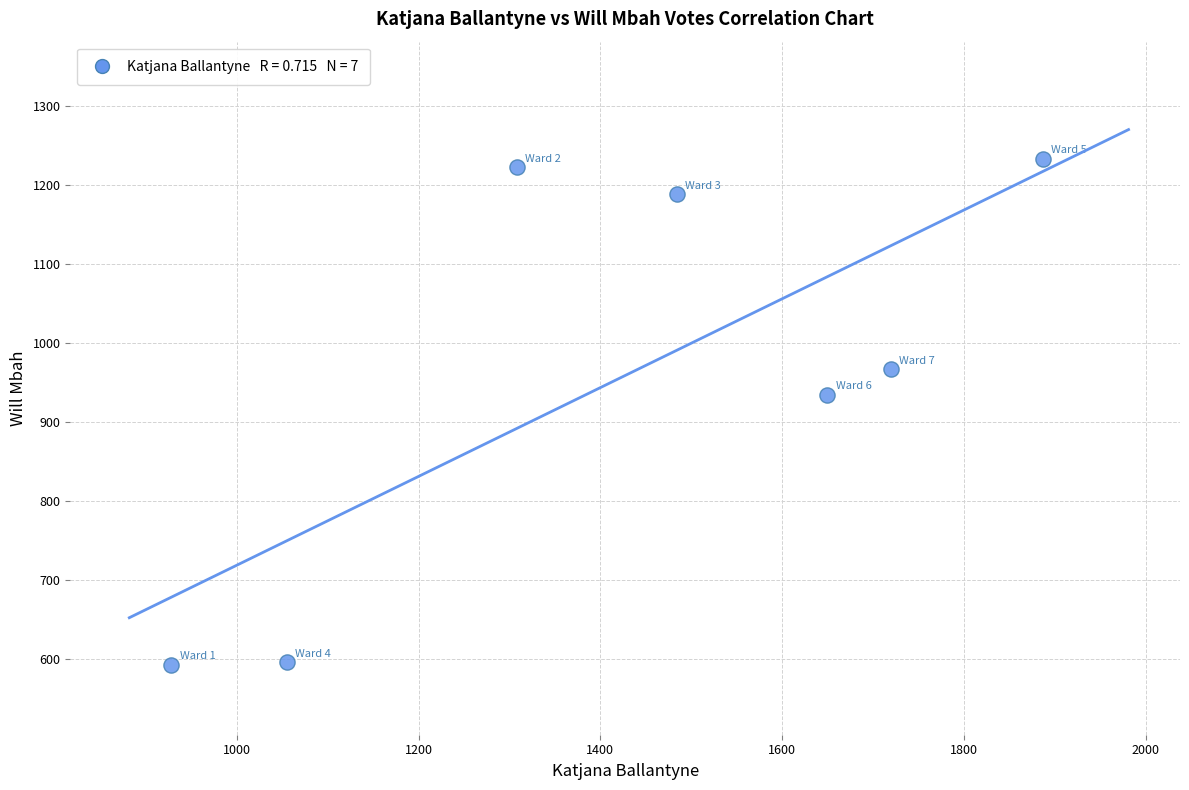

What Y value in the scatter plot is closest to 913?

935